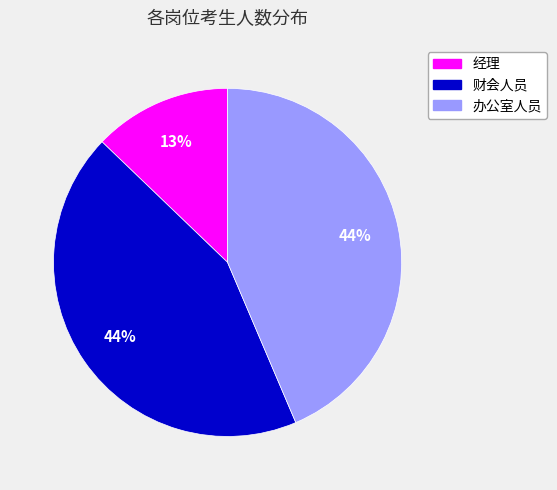

What is the smallest slice in the pie chart?

经理